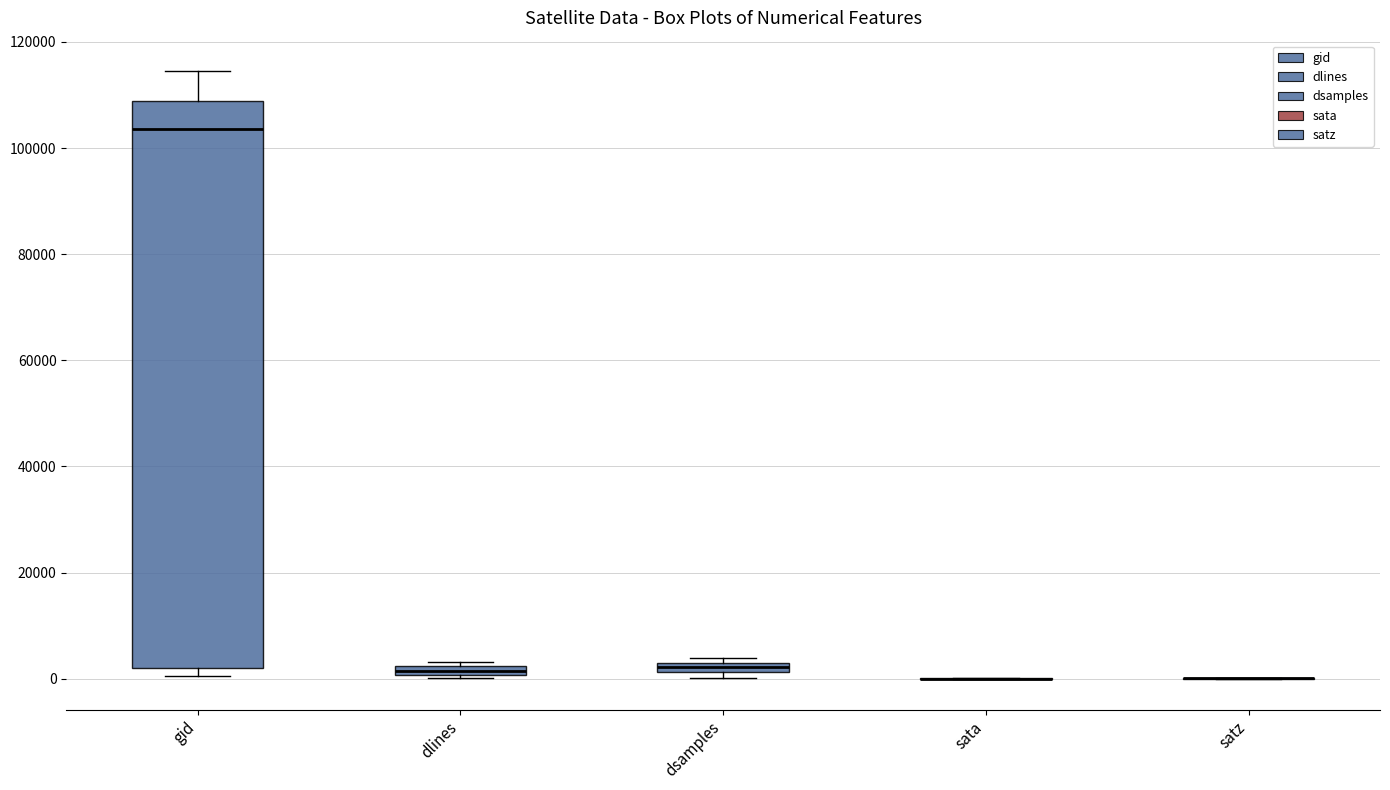

Which box is the tallest, from its lower edge to its upper edge?

gid